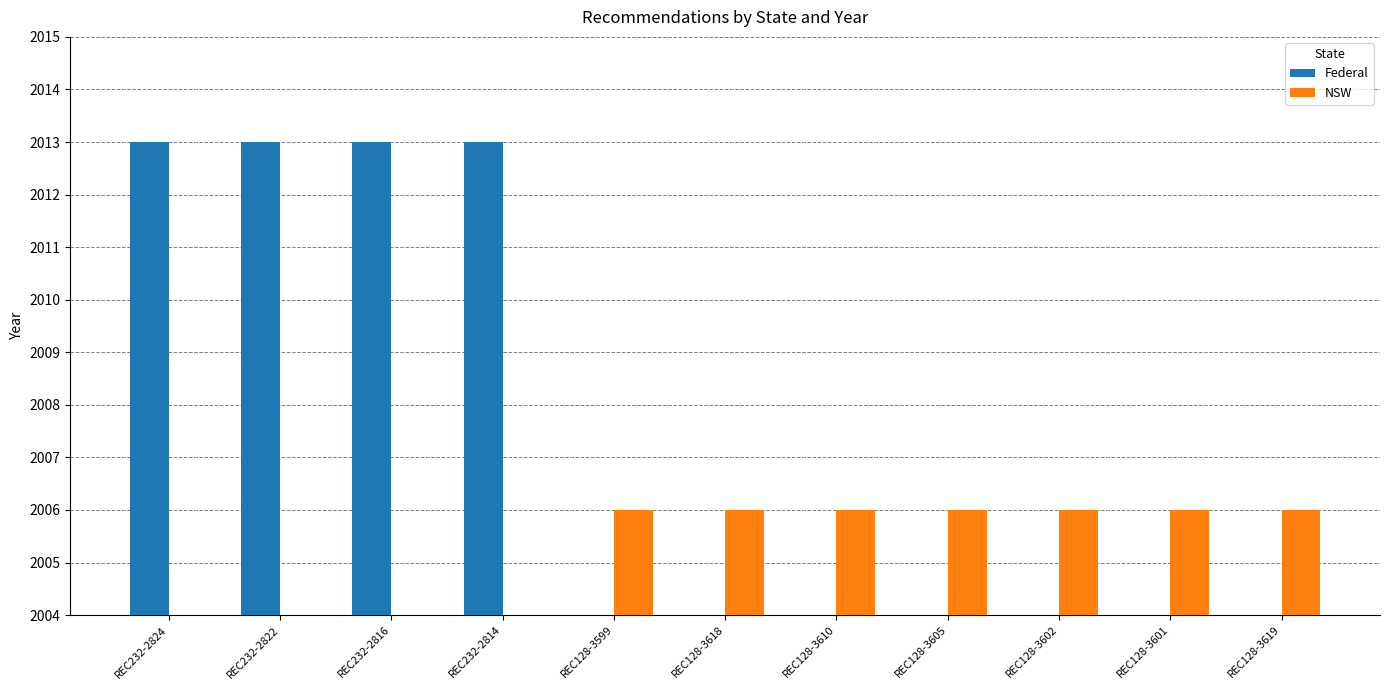

What value does the NSW series have at REC128-3599?

2006